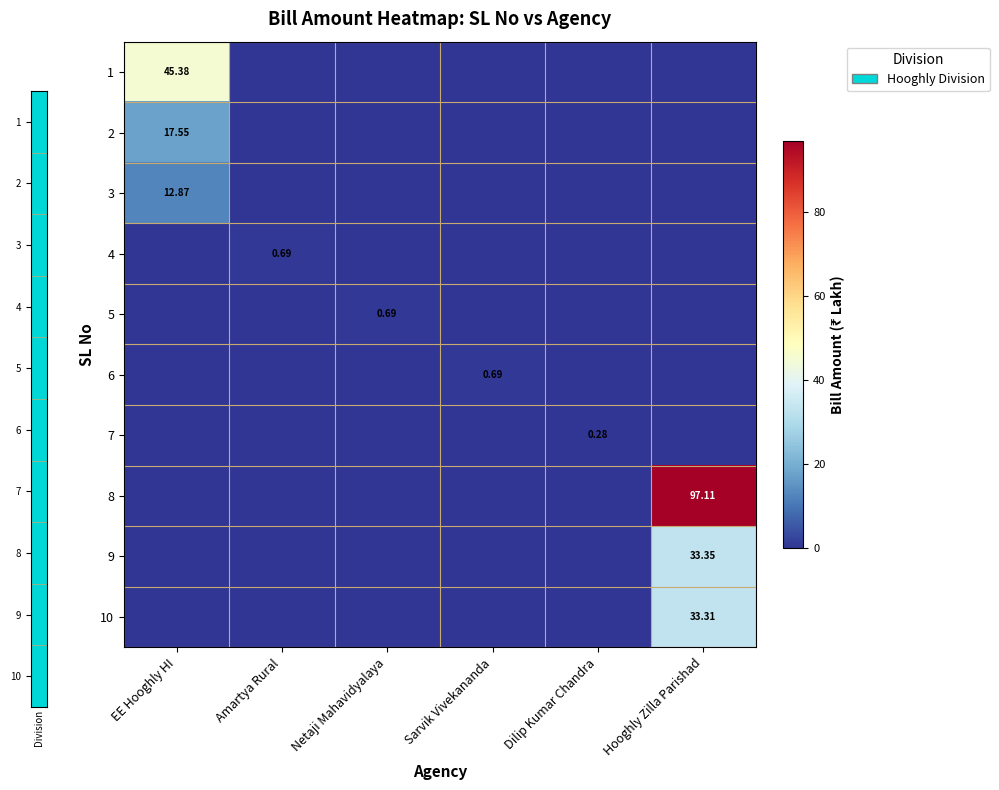

At which label does 6 reach its minimum?

EE Hooghly HI